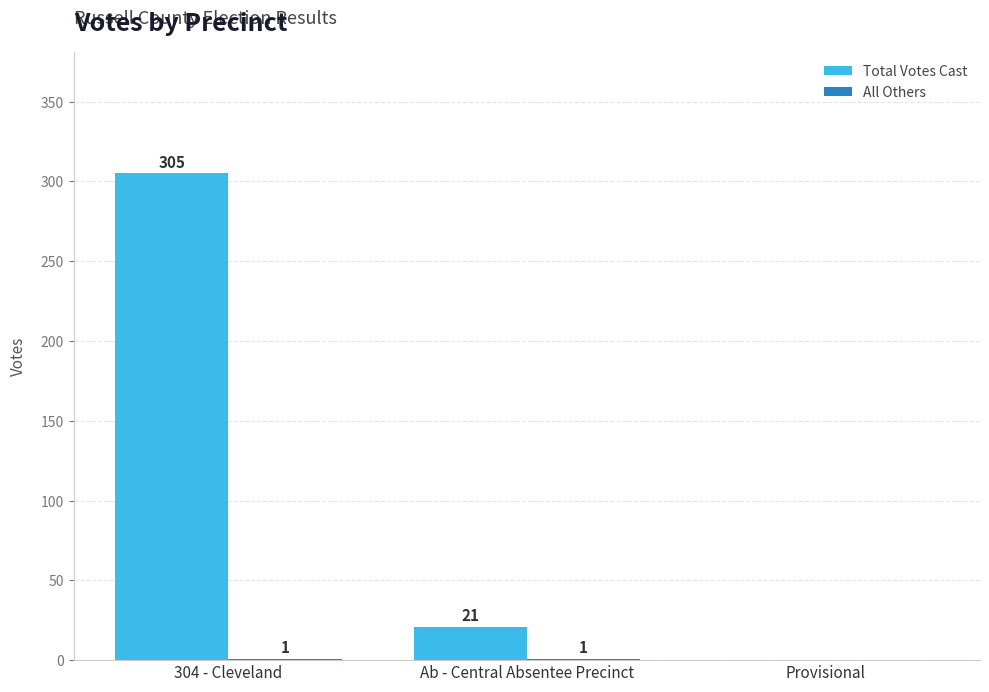

Count the number of categories in the chart.

3